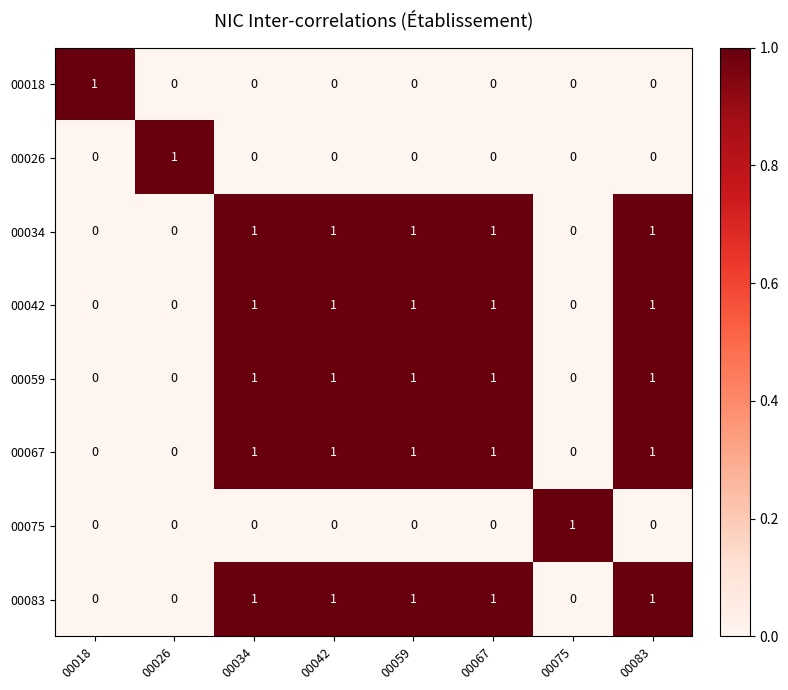

How many categories are shown in the chart?

8